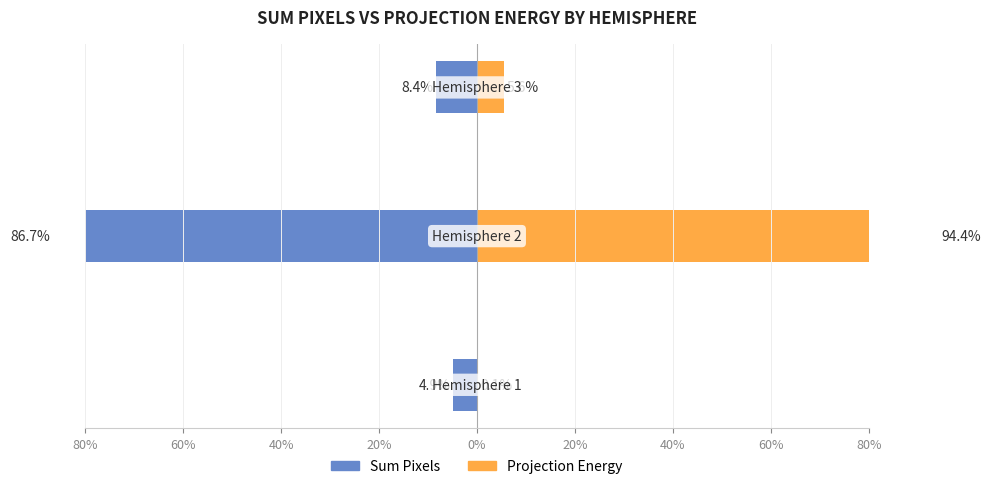

What is the average value of the Sum Pixels series?

-33.3